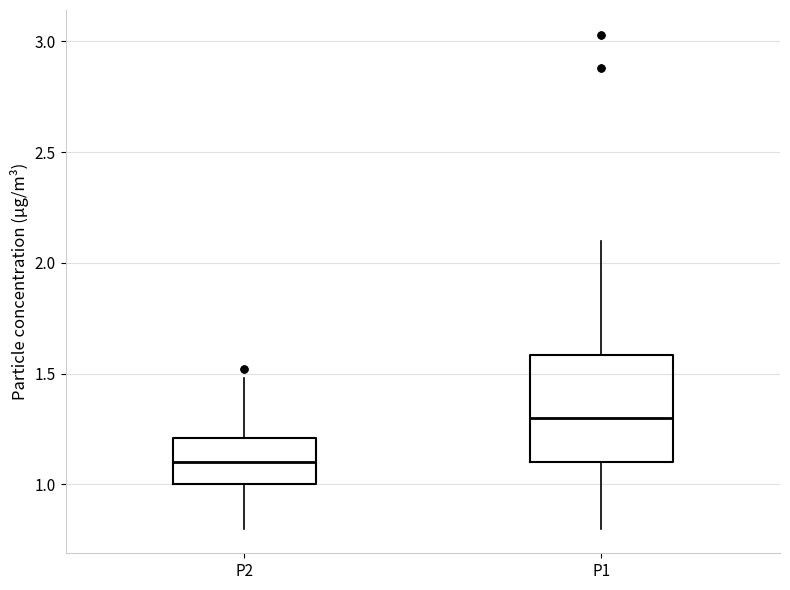

Which box is the tallest, from its lower edge to its upper edge?

P1